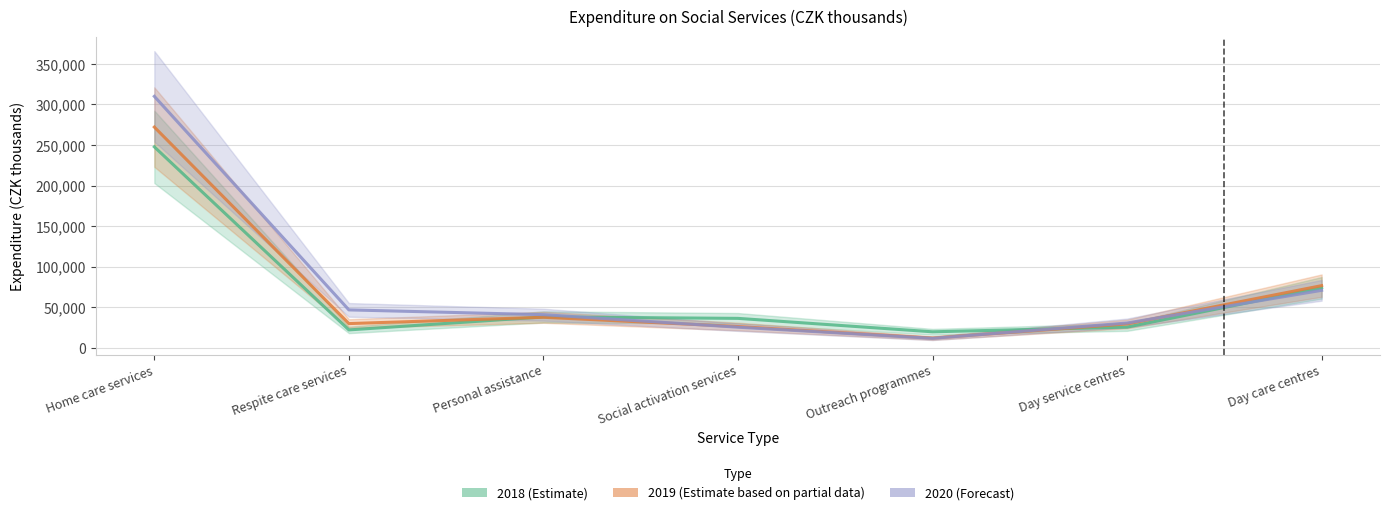

The value of 2018 at Day service centres is 39055.3. True or false?

False